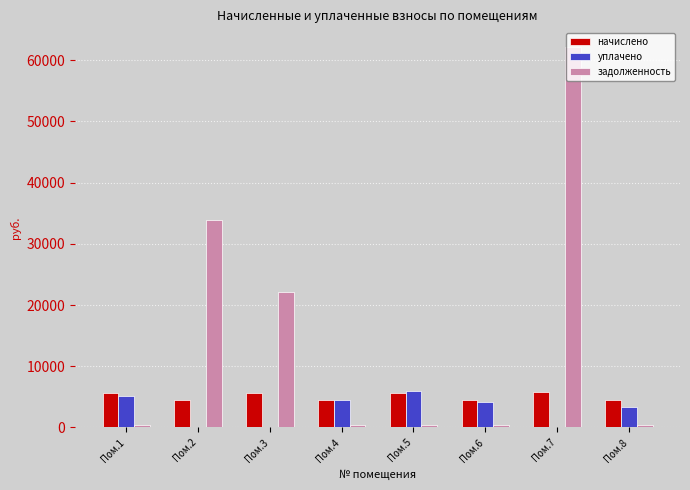

What is the sum of the начислено values at Пом.1 and Пом.2?

10078.7